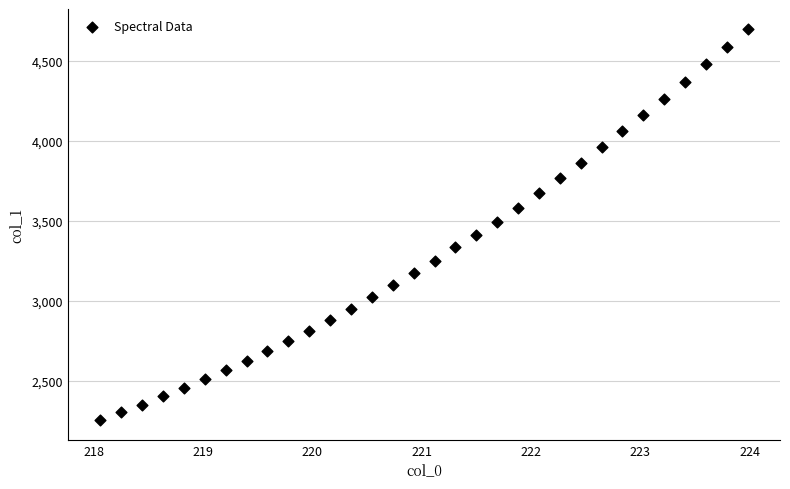

What is the range of X values (max minus min)?

5.9